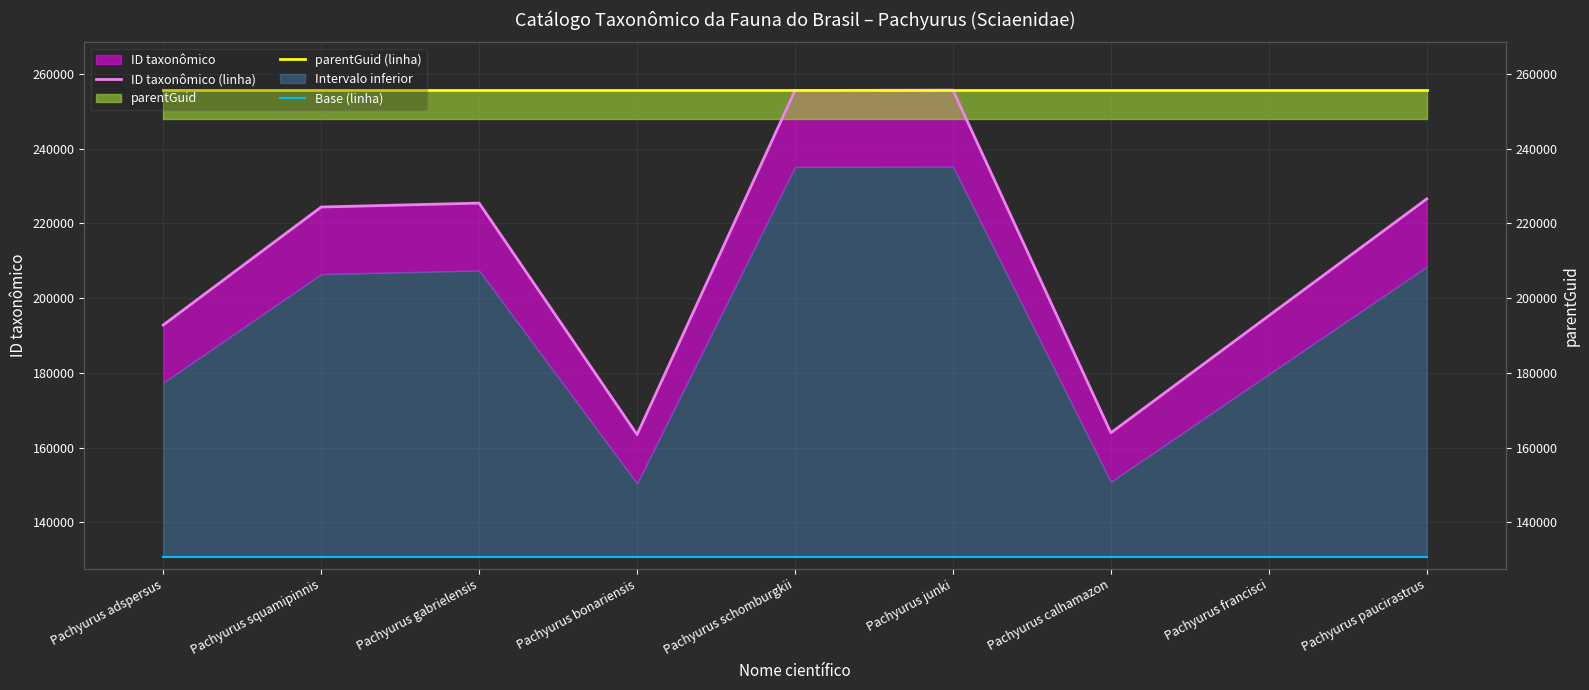

Is it true that ID taxonômico (linha) equals 328167.8 at Pachyurus gabrielensis?

False